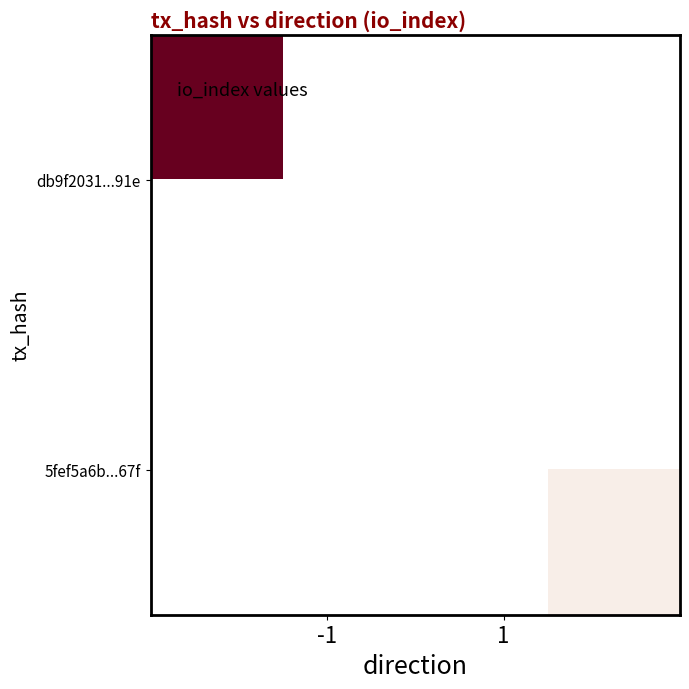

How many distinct data groups are displayed?

2